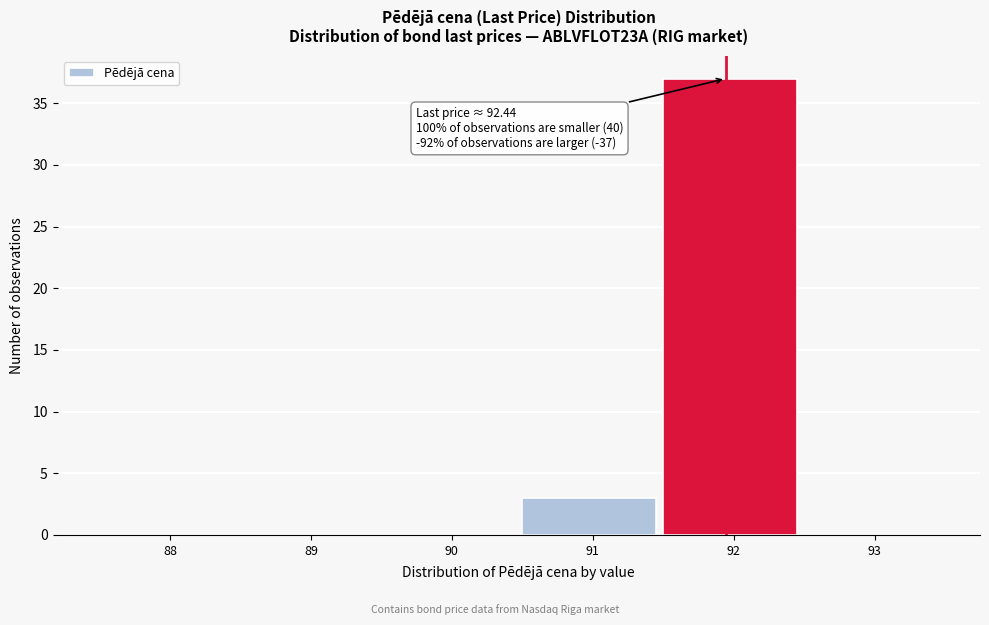

Reading left to right, extract all data points from this chart.

88=0	89=0	90=0	91=3	92=37	93=0